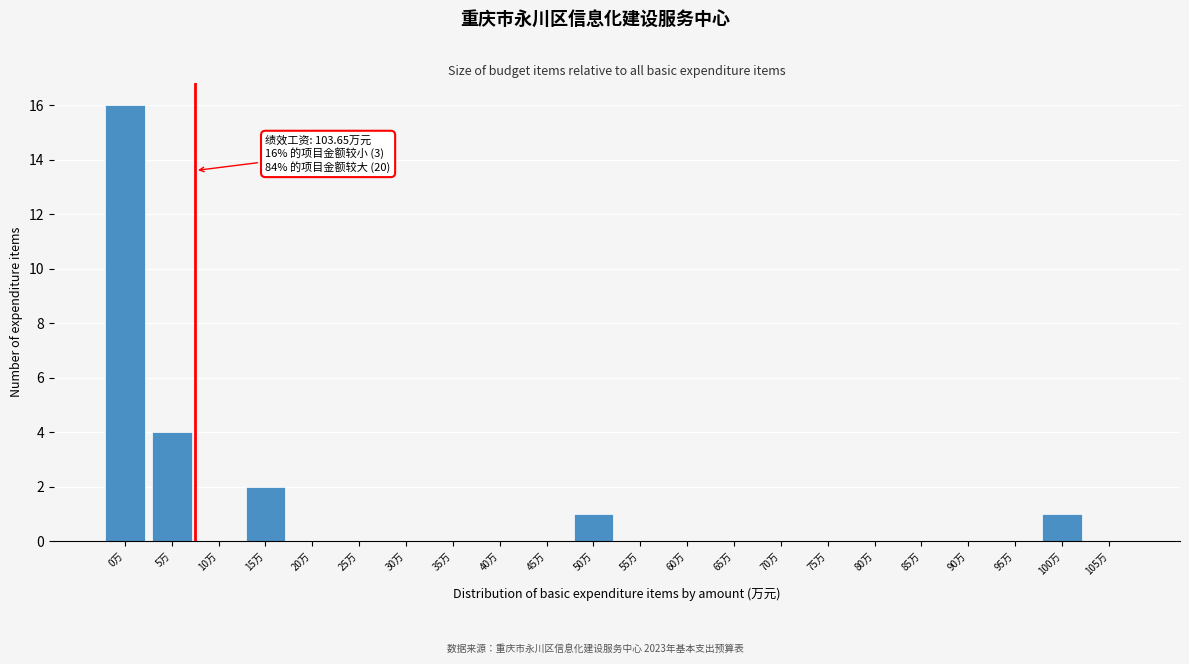

Reading left to right, what are all the values shown in this chart?

0万=16	5万=4	10万=0	15万=2	20万=0	25万=0	30万=0	35万=0	40万=0	45万=0	50万=1	55万=0	60万=0	65万=0	70万=0	75万=0	80万=0	85万=0	90万=0	95万=0	100万=1	105万=0